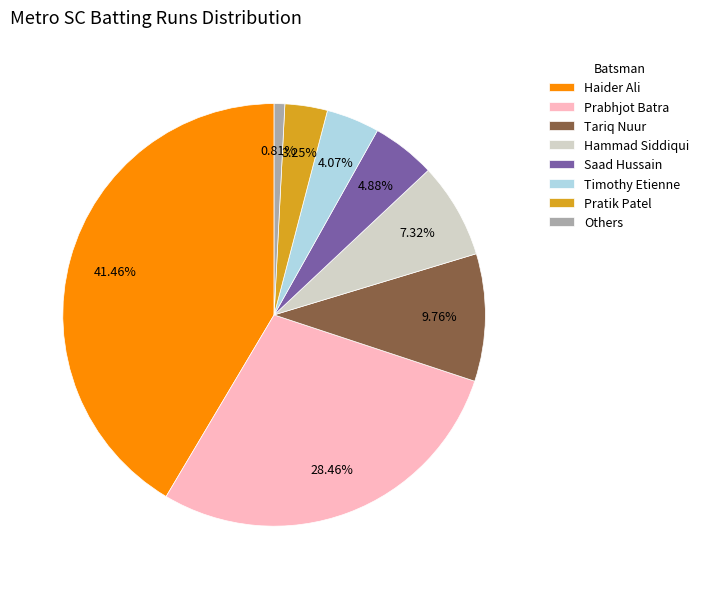

Which slice is the smallest?

Others